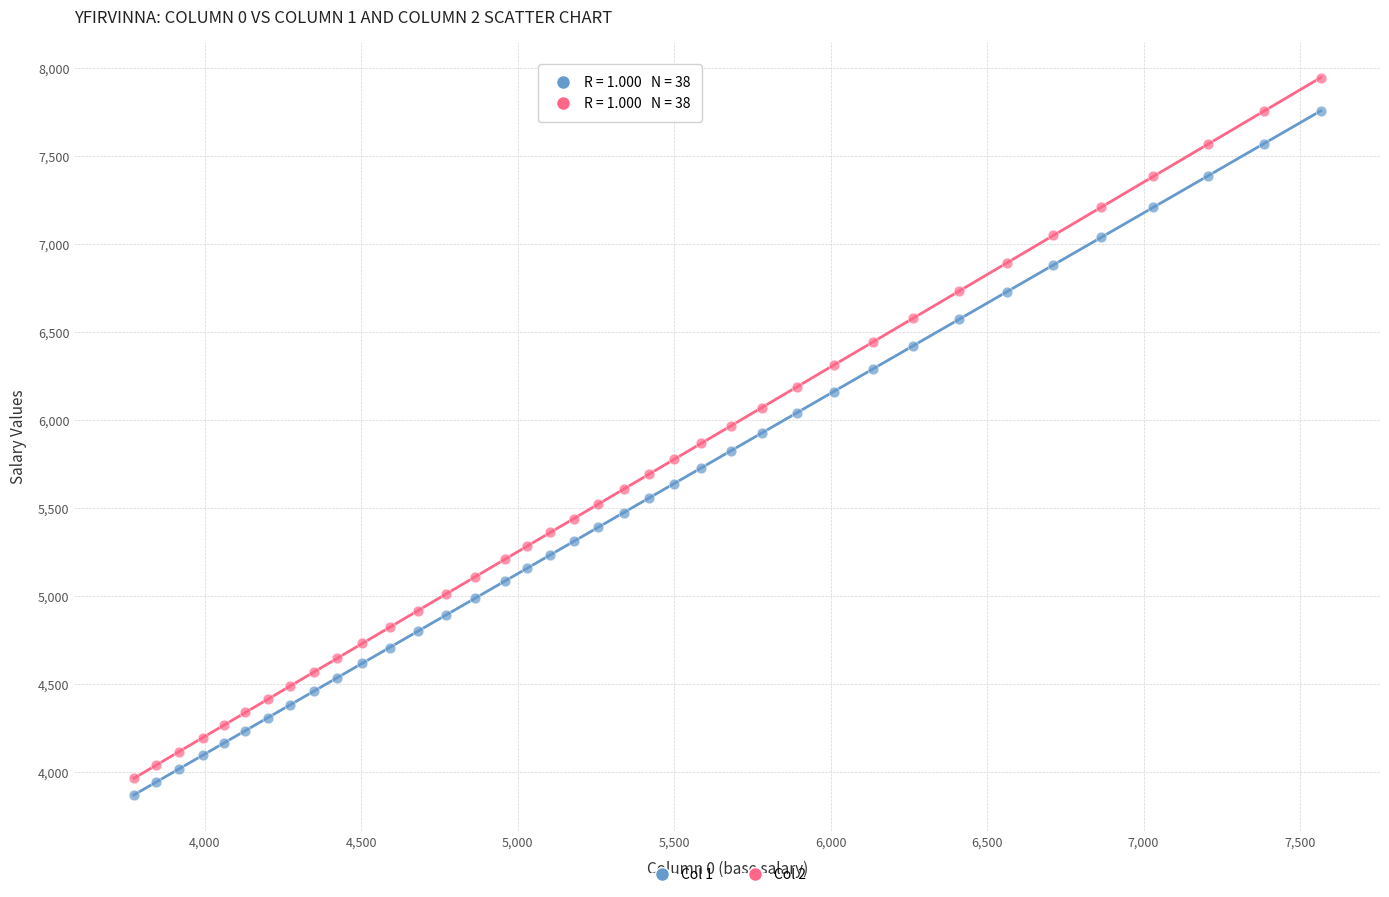

Which series reaches the maximum Y coordinate?

Col 2